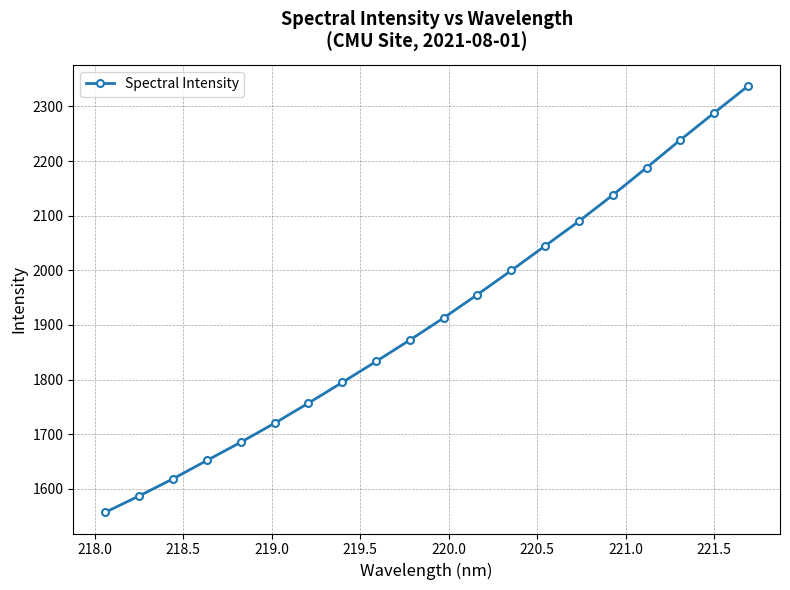

True or false: the data has more than 2 interior local peaks.

False